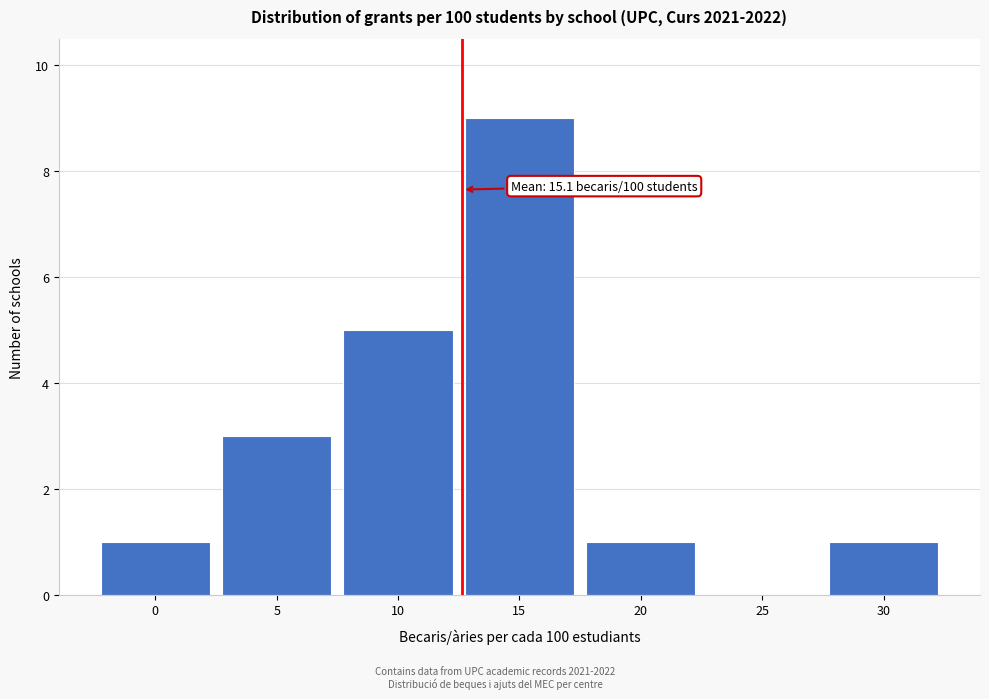

Reading left to right, transcribe all the data shown in this chart.

0=1	5=3	10=5	15=9	20=1	25=0	30=1